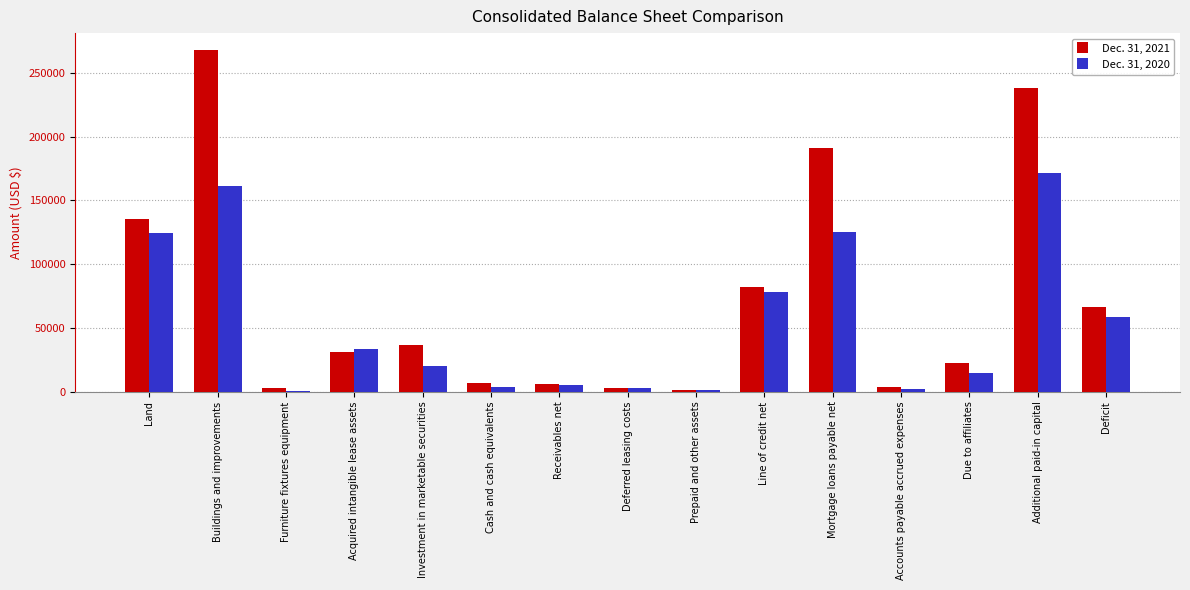

Where does the Dec. 31, 2021 series first go above 31011?

Land